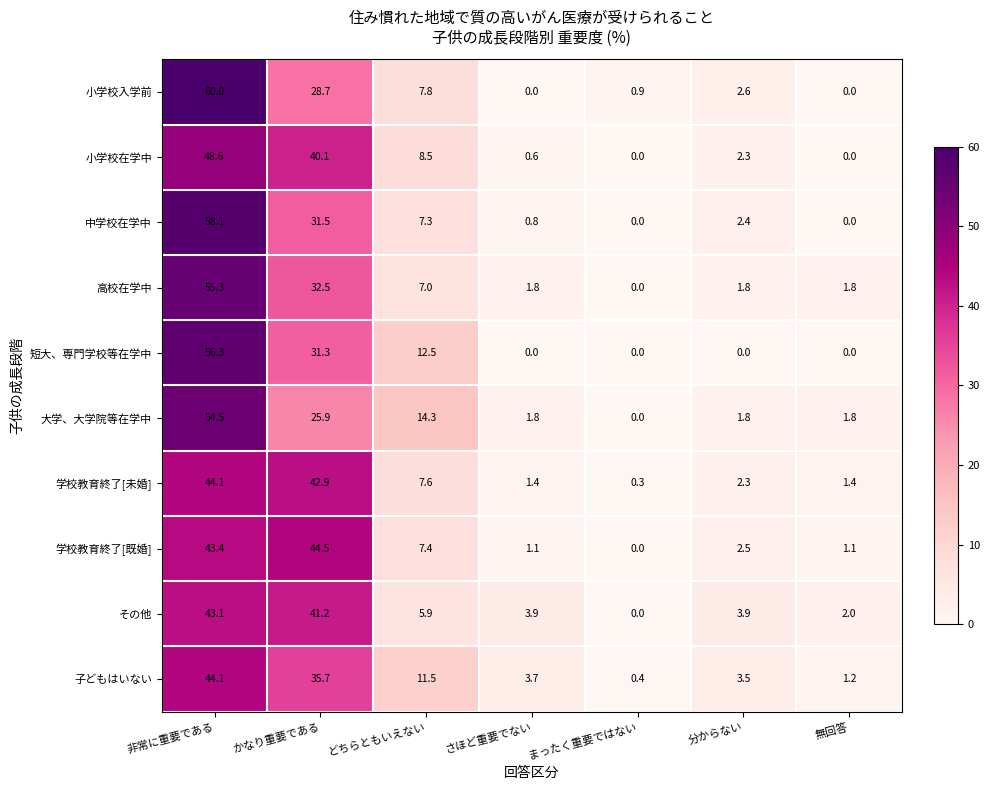

The value of 大学、大学院等在学中 at どちらともいえない is 5.2. True or false?

False